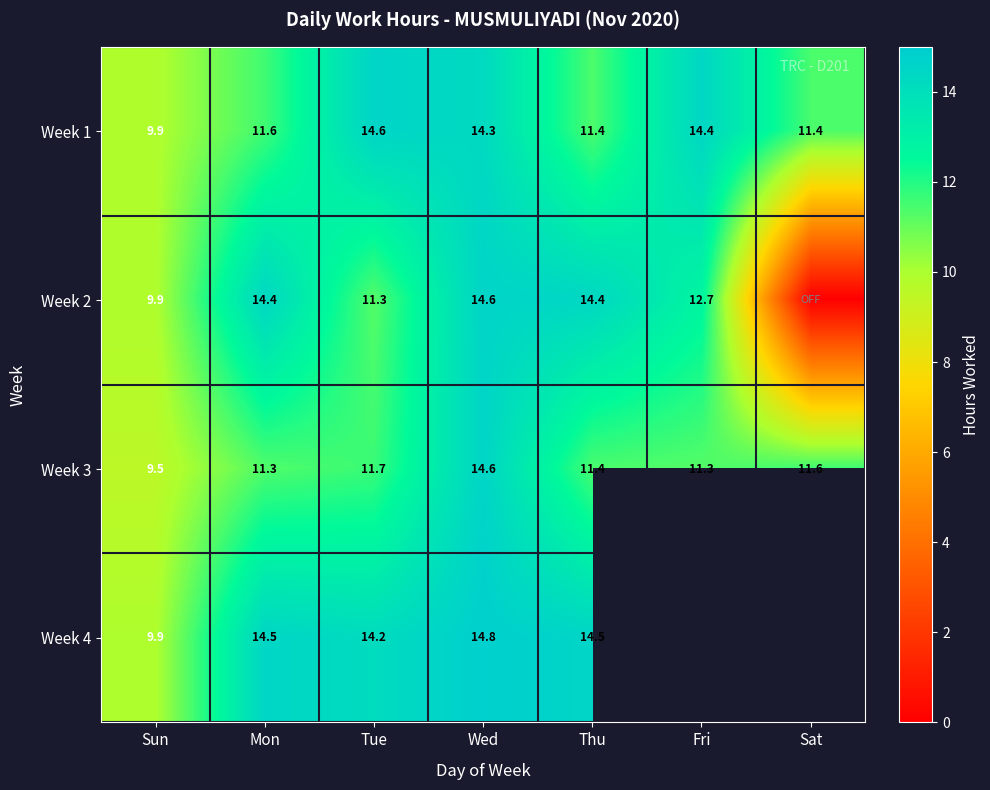

What is the difference between the maximum and second lowest values in the Week 3 series?

3.3